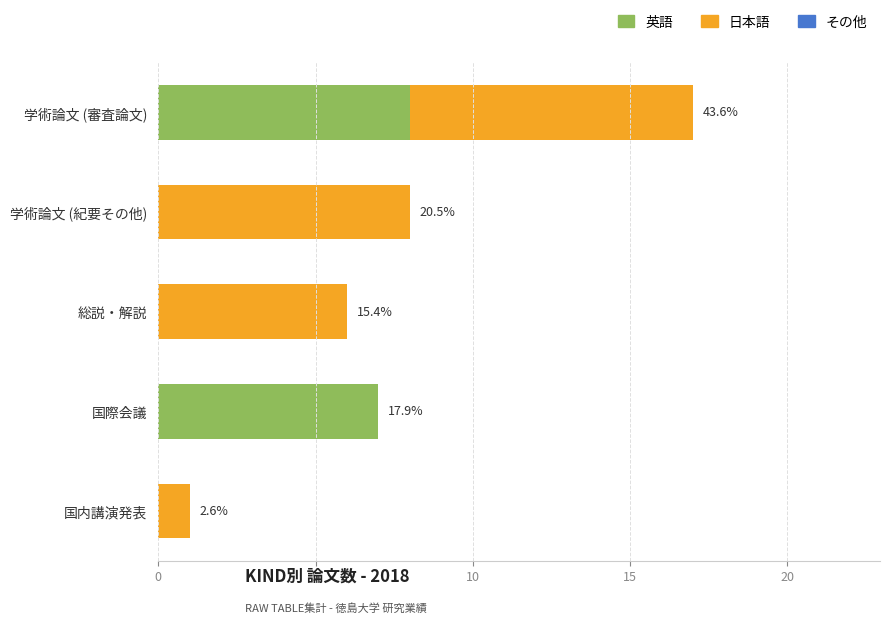

Which series has the widest spread of values?

日本語